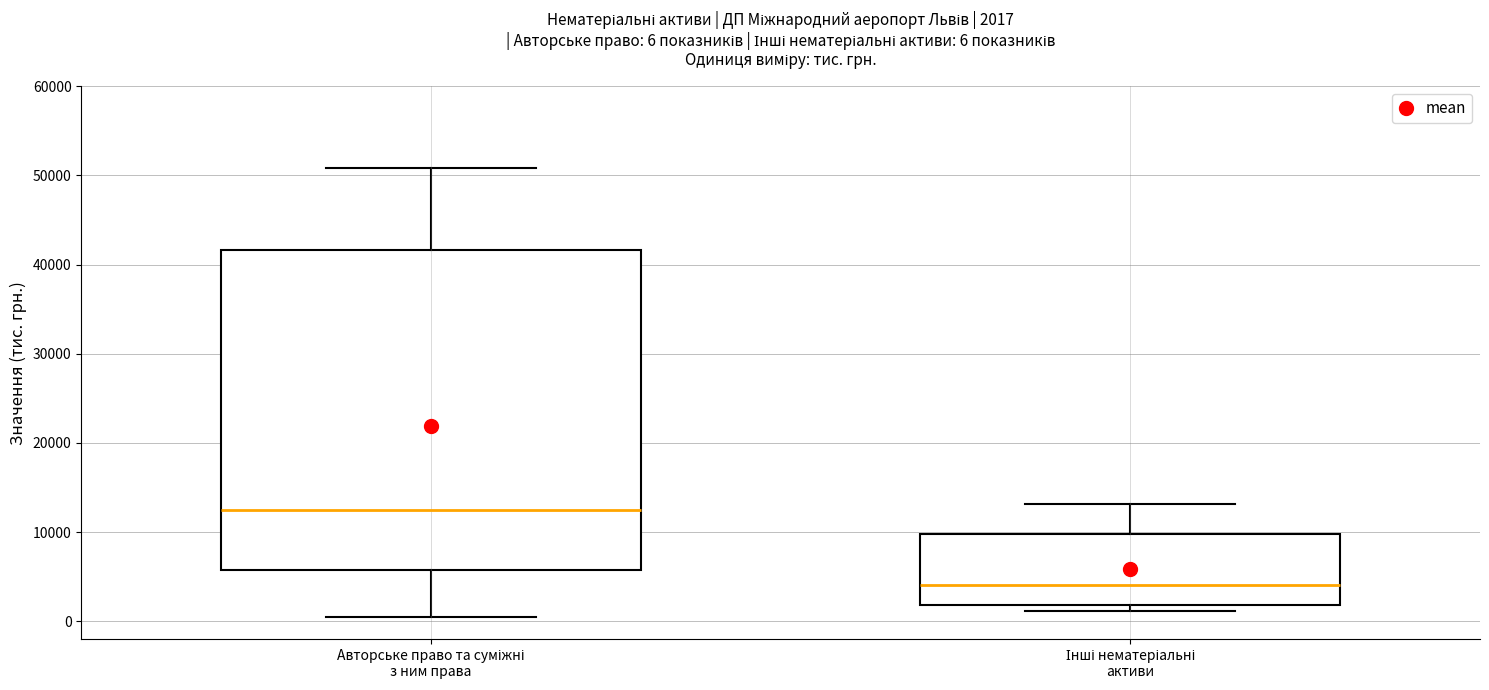

Which box is the tallest, from its lower edge to its upper edge?

Авторське право та суміжні з ним права